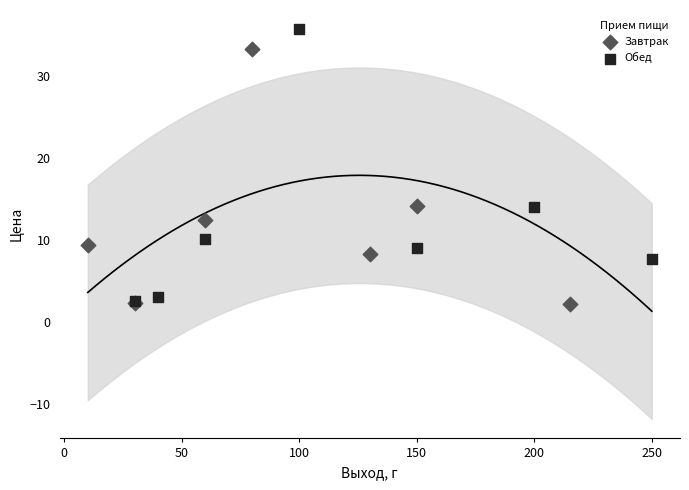

Which series contains the highest Y value?

Обед